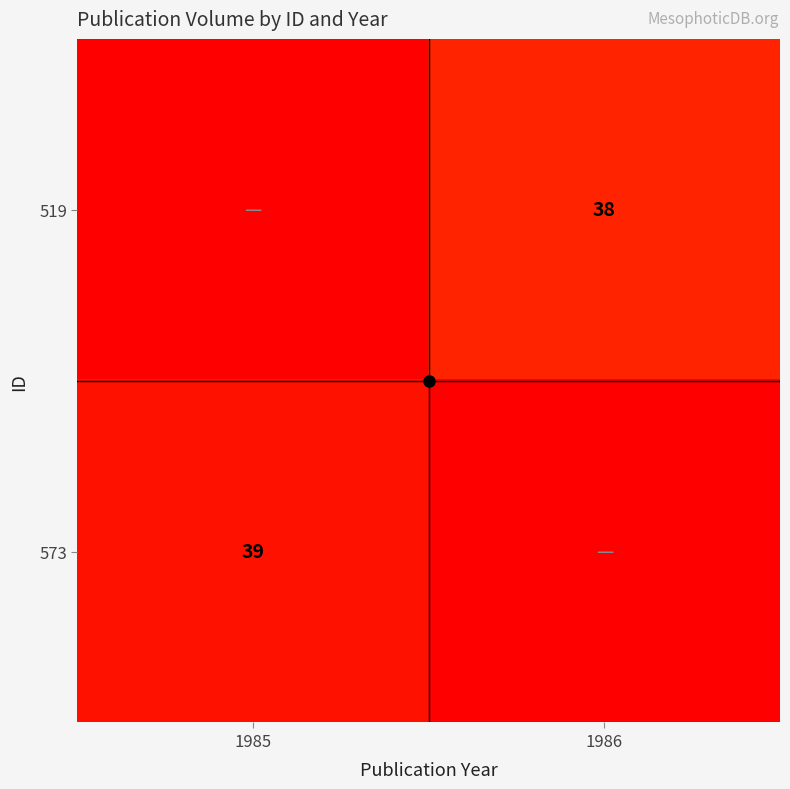

At which label does 519 reach its peak?

1986